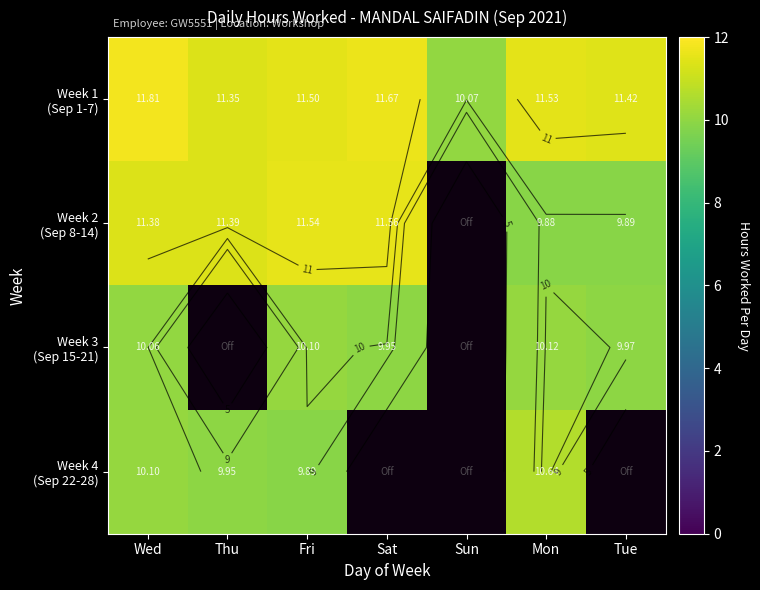

What is the difference between the maximum and minimum values in the Week 2 (Sep 8-14) series?

1.7